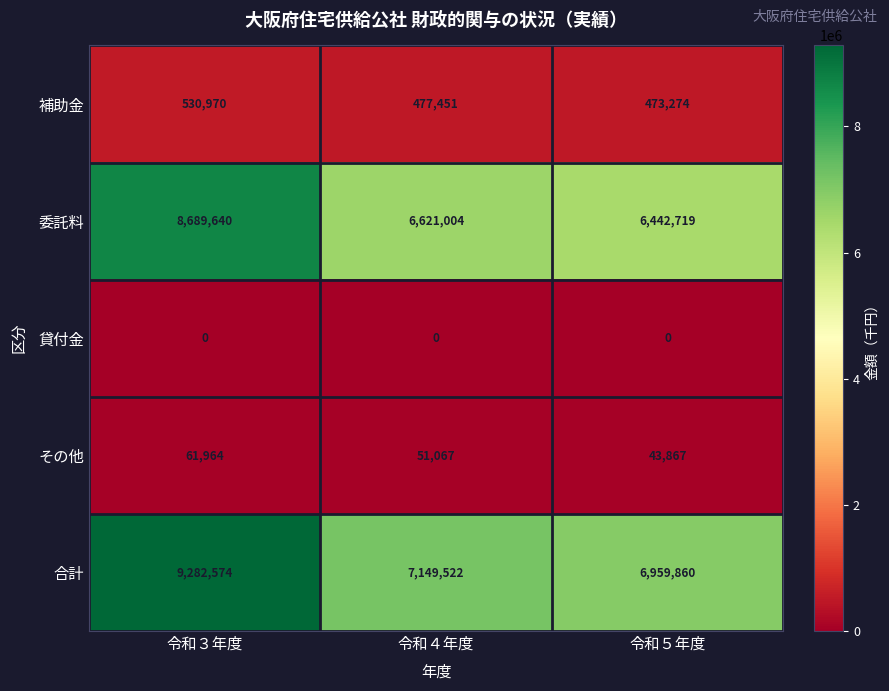

What is the maximum value shown in the chart?

9282574